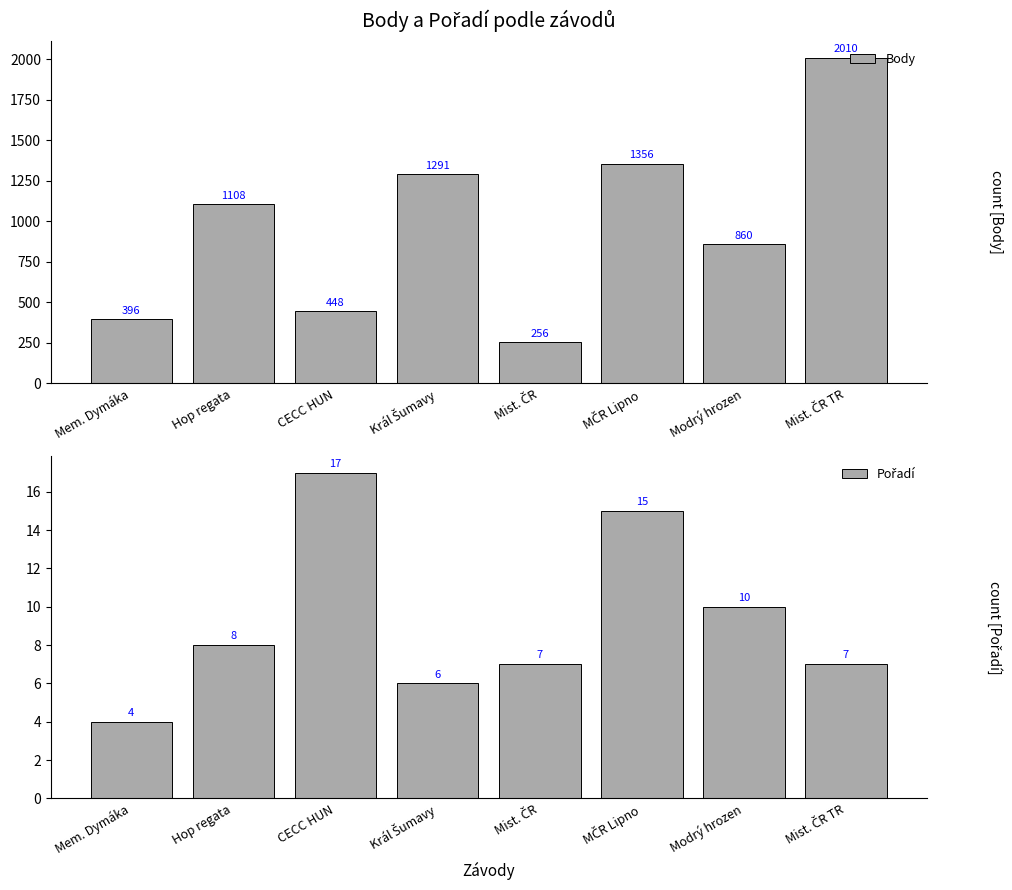

What is the value of the Body bar at the 5th from the left?

256